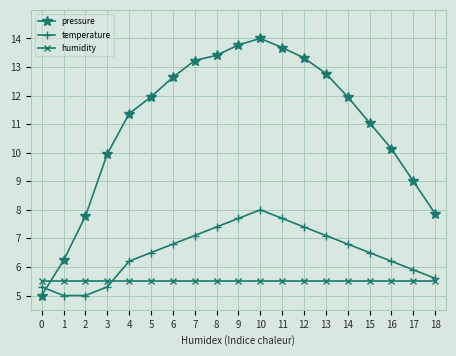

Which series ends up on top after the final intersection of pressure and temperature?

pressure